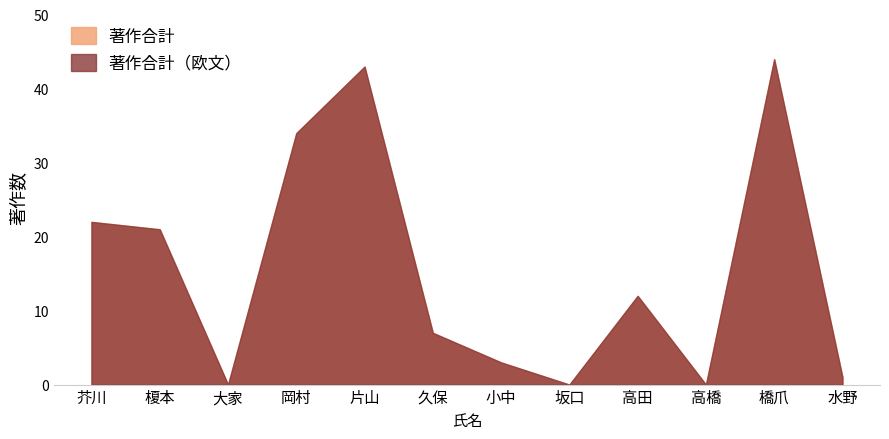

At which label is 著作合計 closest to 22?

芥川